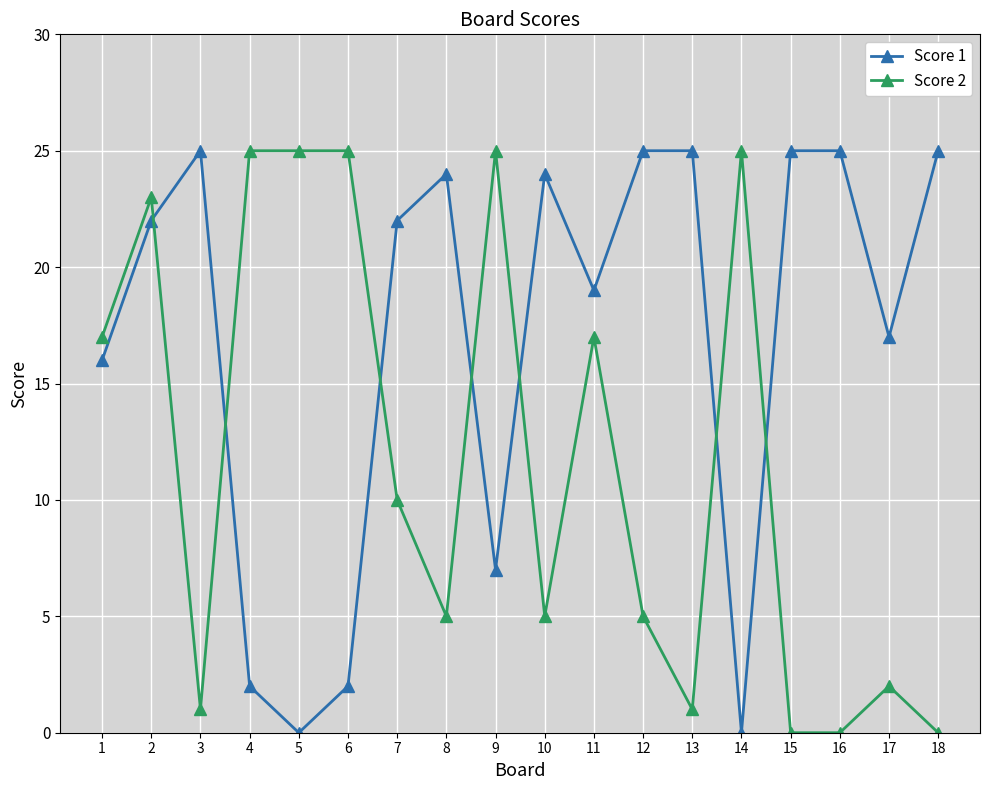

At which category is the sum across all series the highest?

2